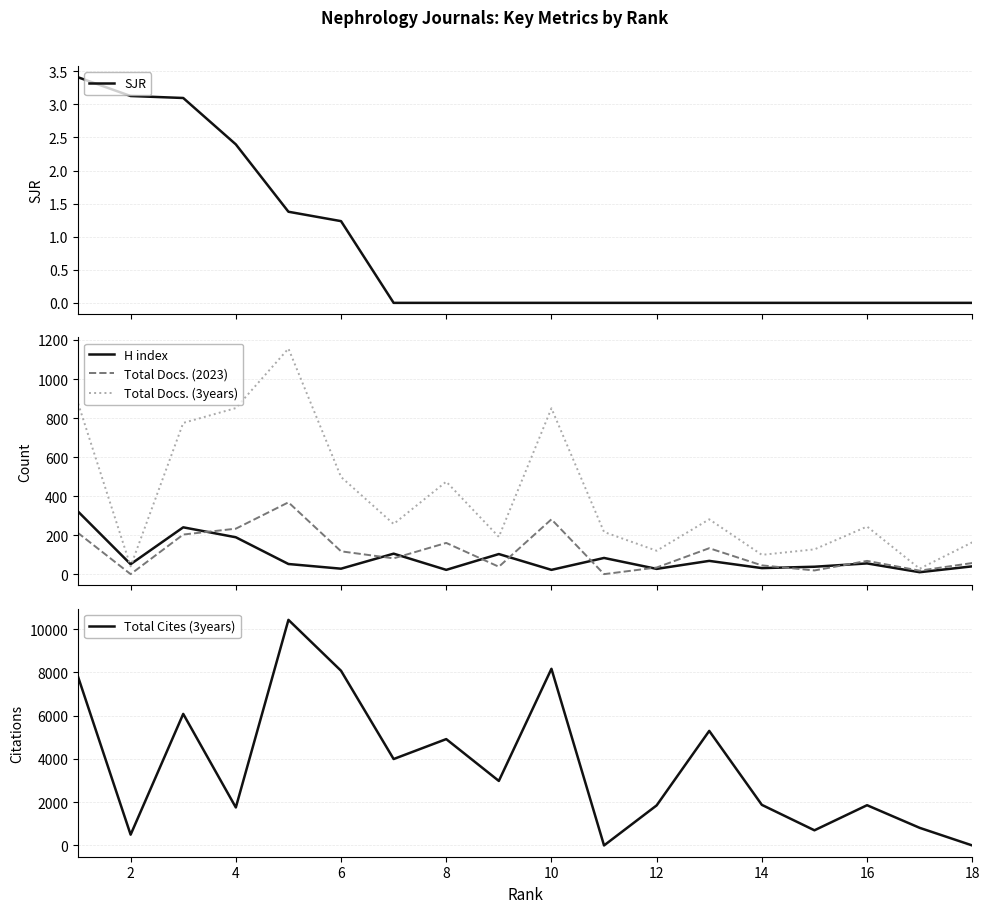

At how many categories does at least one series exceed 2366?

9